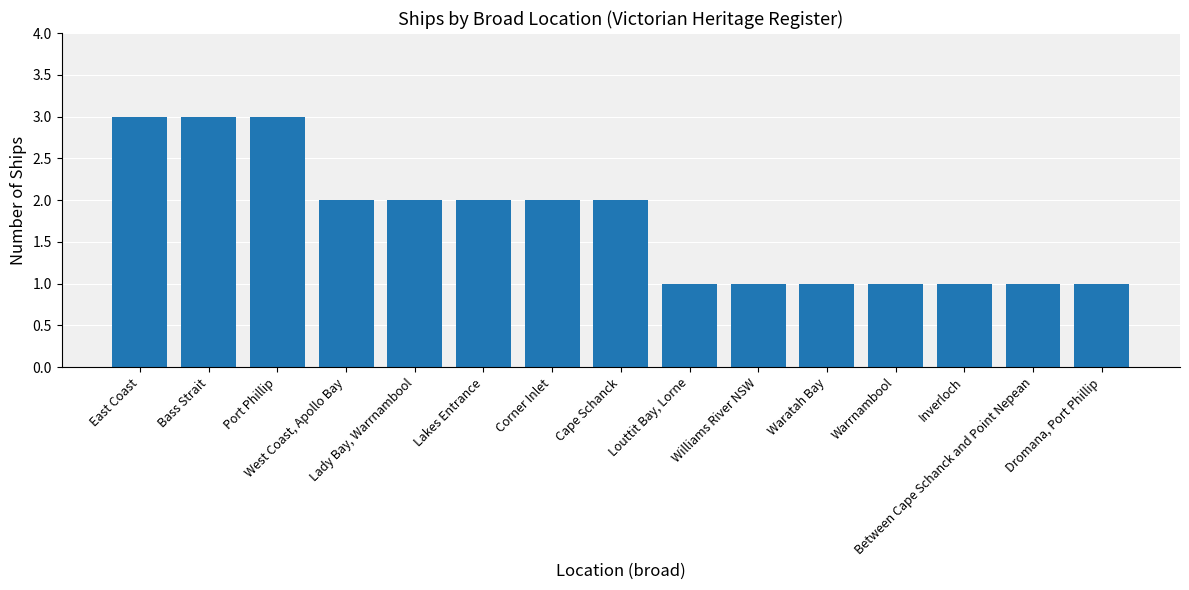

What is the maximum value shown in the chart?

3